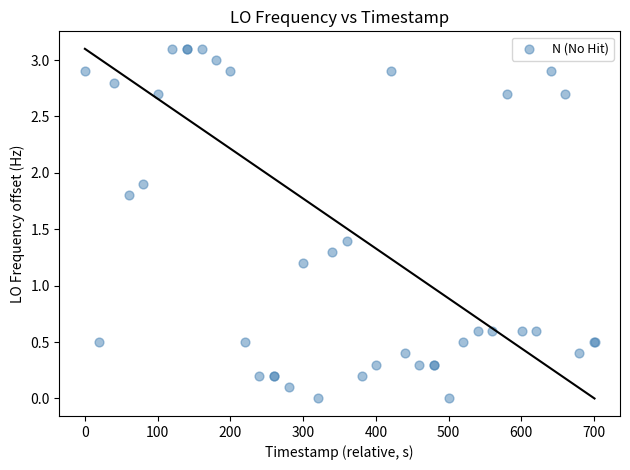

What Y value in the scatter plot is closest to 1?

1.2